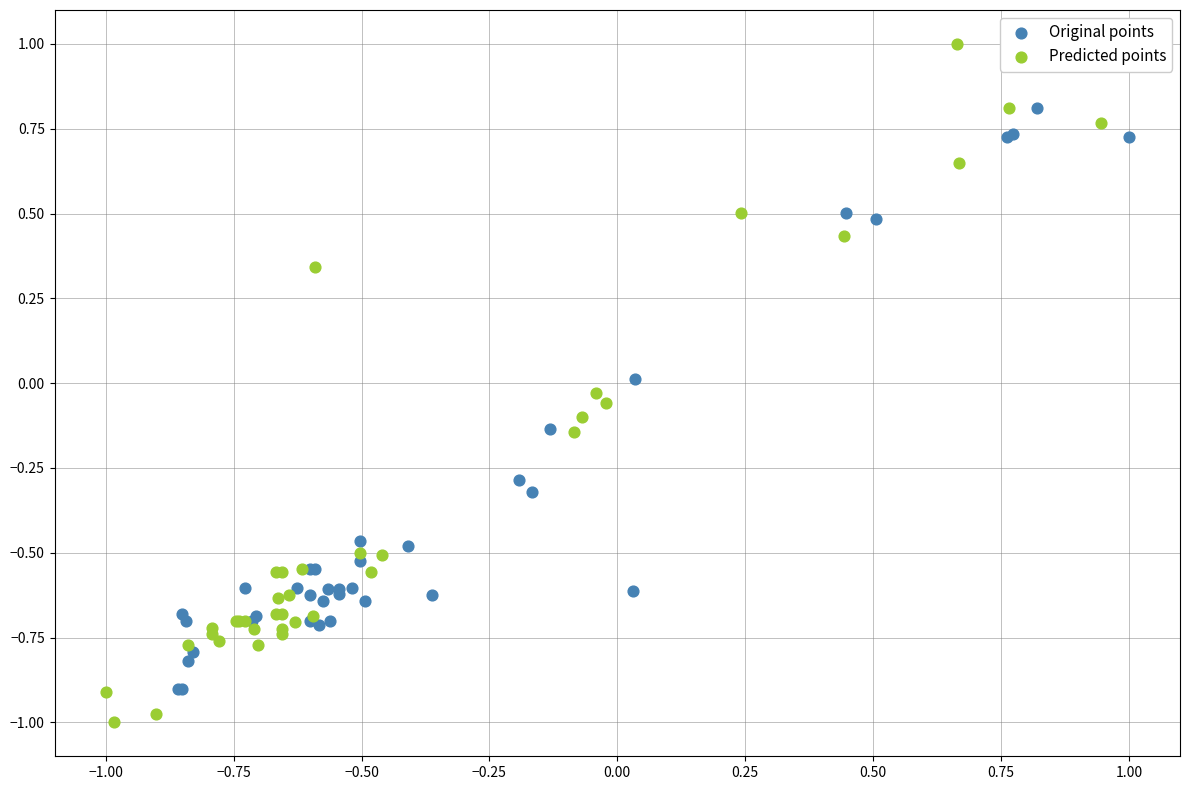

Which series reaches the maximum Y coordinate?

Predicted points